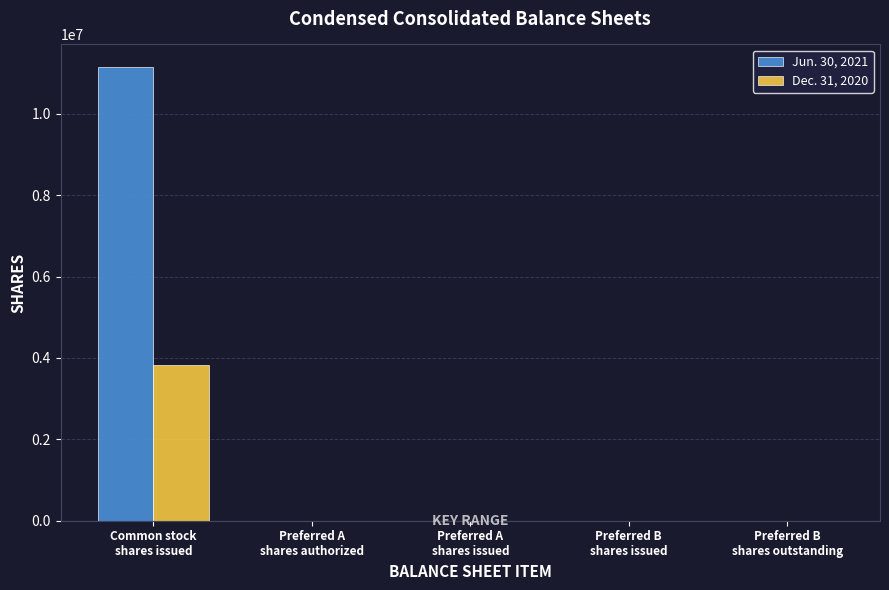

Which series has the largest total across all categories?

Jun. 30, 2021